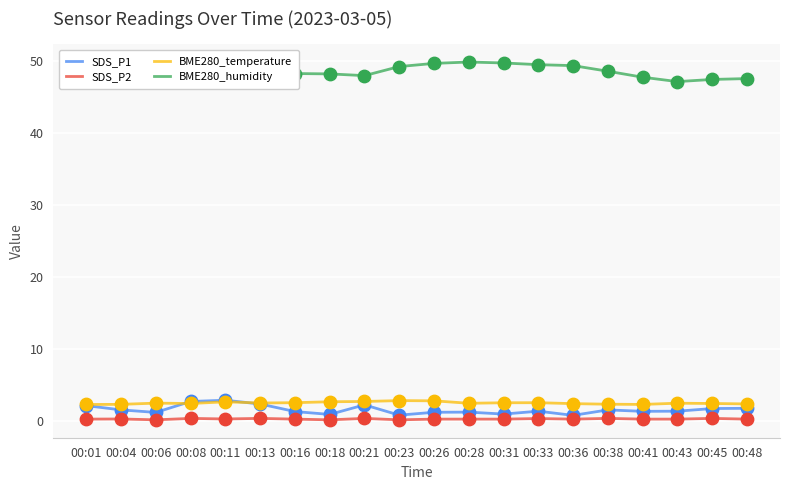

What is the total value across all series at 00:38?

53.0